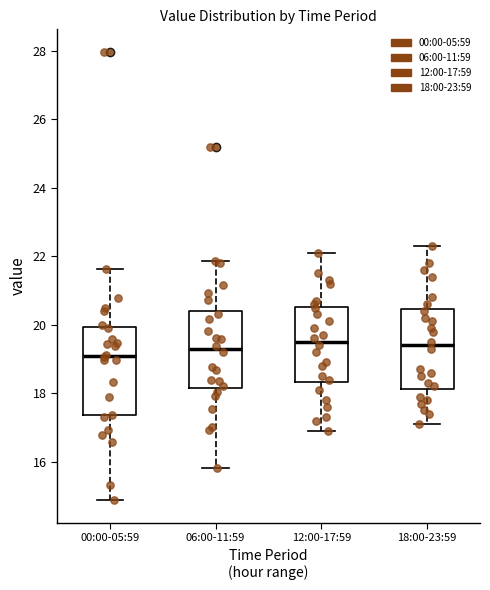

Comparing the boxes themselves (not the whiskers), which one is the tallest?

00:00-05:59